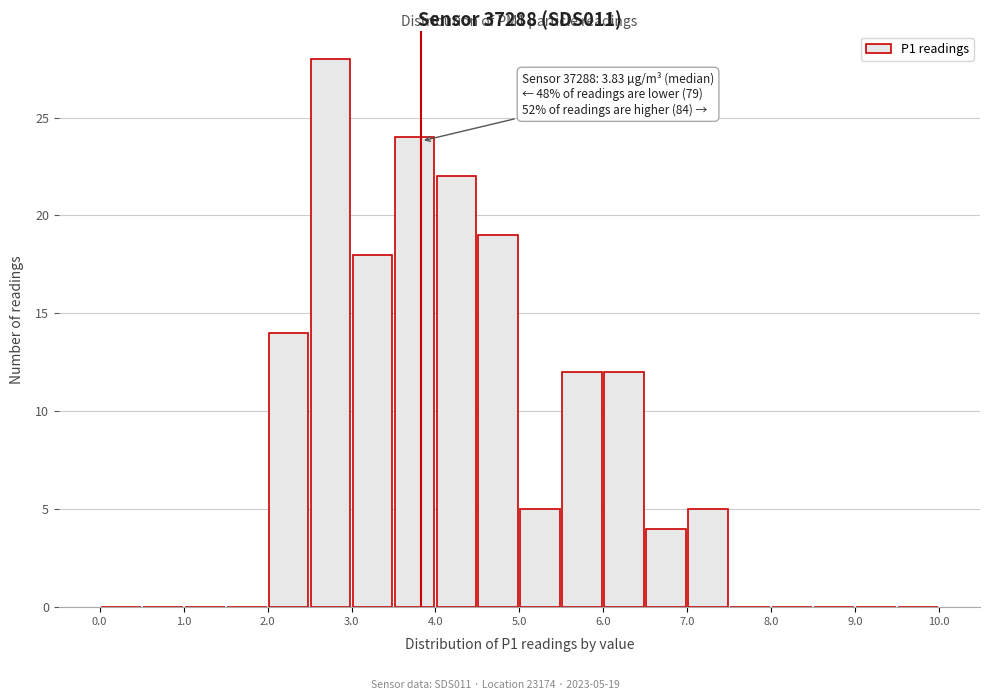

Which range on the x-axis has the tallest bar?

2.5 to 3.0